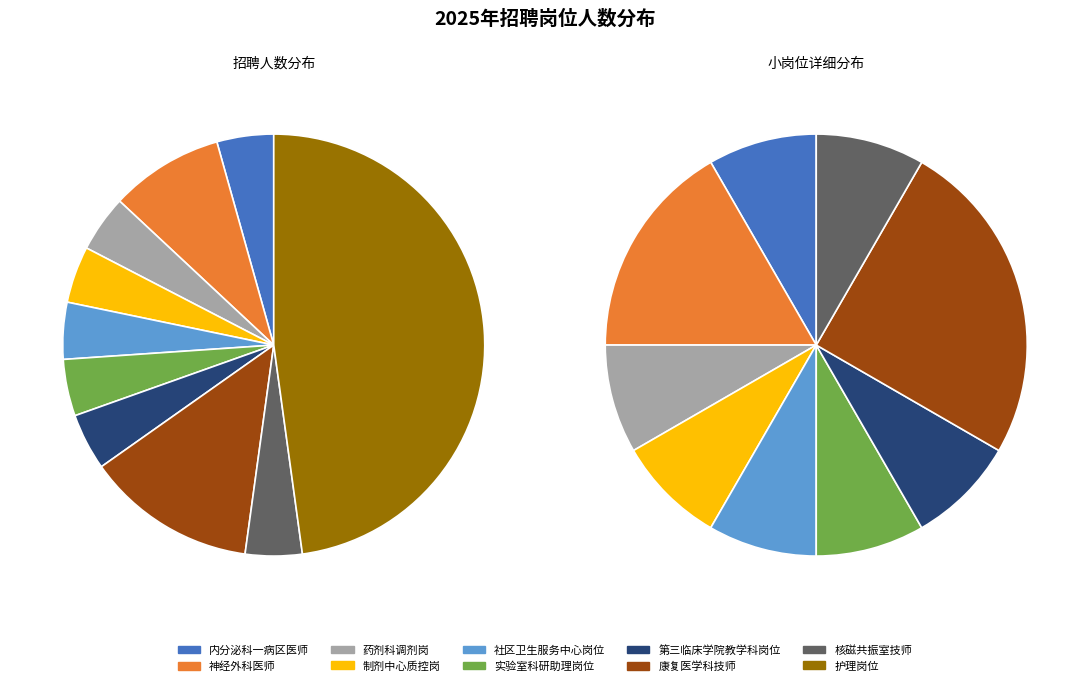

To the nearest percent, what portion does 第三临床学院教学科岗位 represent?

4%